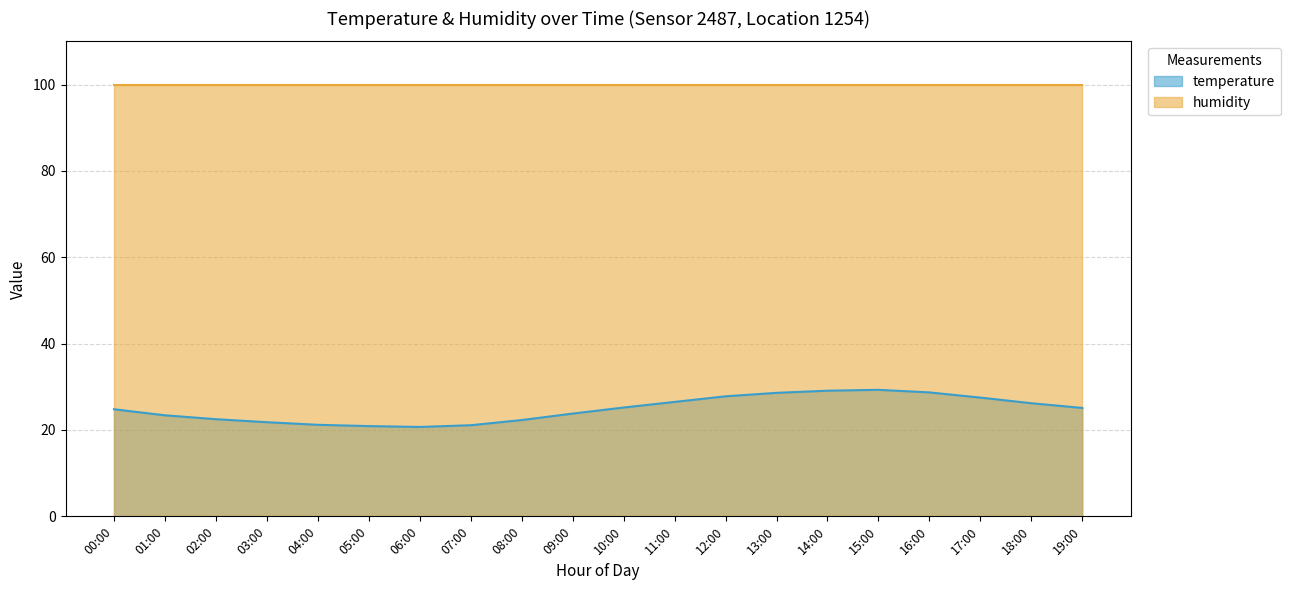

What is the difference between the maximum and minimum values?

8.6